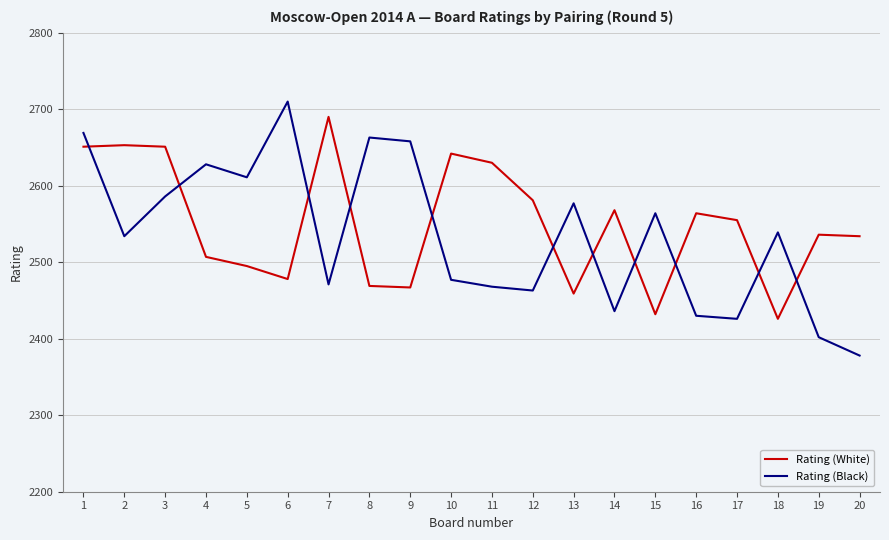

At which label is Rating (Black) closest to 2544?

18